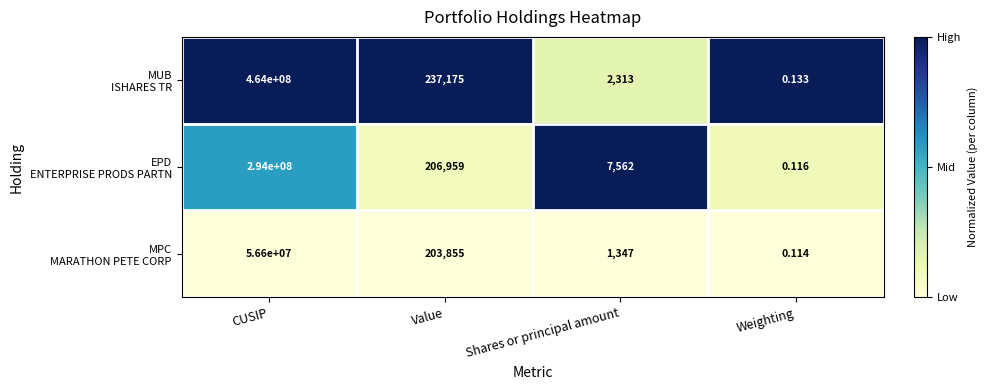

At which category is the sum across all series the highest?

CUSIP